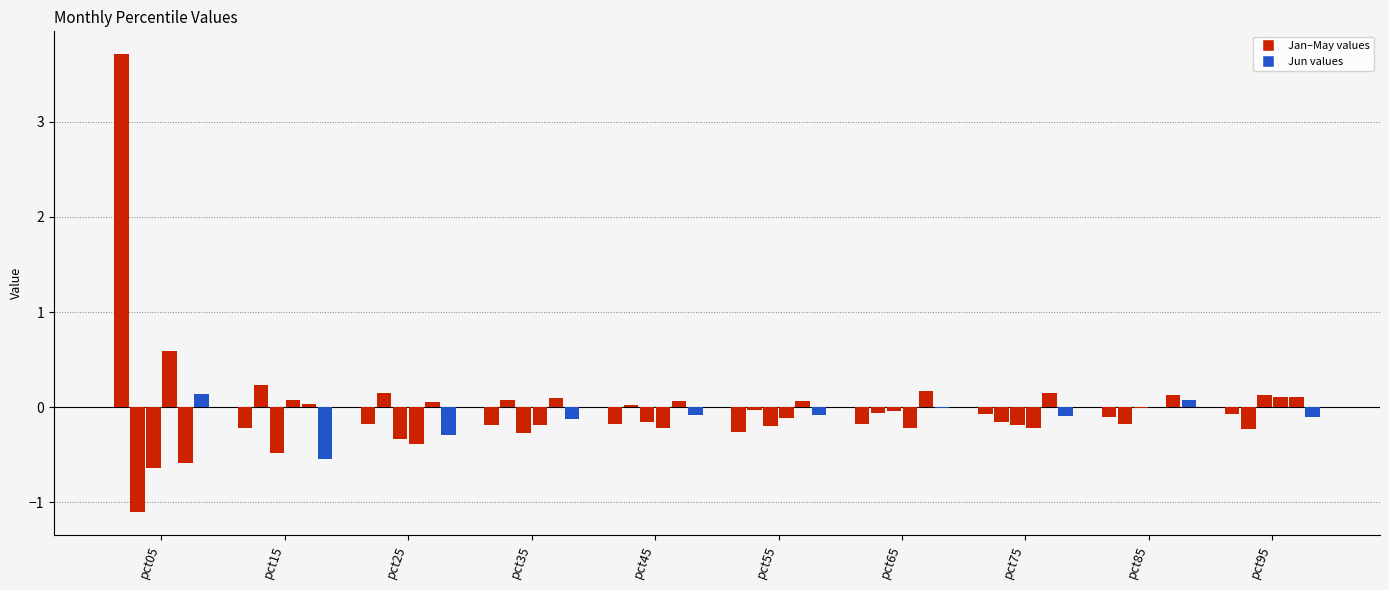

Reading left to right, transcribe all the data shown in this chart.

Jan: pct05=3.7	pct15=-0.2	pct25=-0.2	pct35=-0.2	pct45=-0.2	pct55=-0.3	pct65=-0.2	pct75=-0.1	pct85=-0.1	pct95=-0.1
Feb: pct05=-1.1	pct15=0.2	pct25=0.1	pct35=0.1	pct45=0.0	pct55=-0.0	pct65=-0.1	pct75=-0.2	pct85=-0.2	pct95=-0.2
Mar: pct05=-0.6	pct15=-0.5	pct25=-0.3	pct35=-0.3	pct45=-0.2	pct55=-0.2	pct65=-0.0	pct75=-0.2	pct85=-0.0	pct95=0.1
Apr: pct05=0.6	pct15=0.1	pct25=-0.4	pct35=-0.2	pct45=-0.2	pct55=-0.1	pct65=-0.2	pct75=-0.2	pct85=0.0	pct95=0.1
May: pct05=-0.6	pct15=0.0	pct25=0.1	pct35=0.1	pct45=0.1	pct55=0.1	pct65=0.2	pct75=0.2	pct85=0.1	pct95=0.1
Jun: pct05=0.1	pct15=-0.5	pct25=-0.3	pct35=-0.1	pct45=-0.1	pct55=-0.1	pct65=-0.0	pct75=-0.1	pct85=0.1	pct95=-0.1